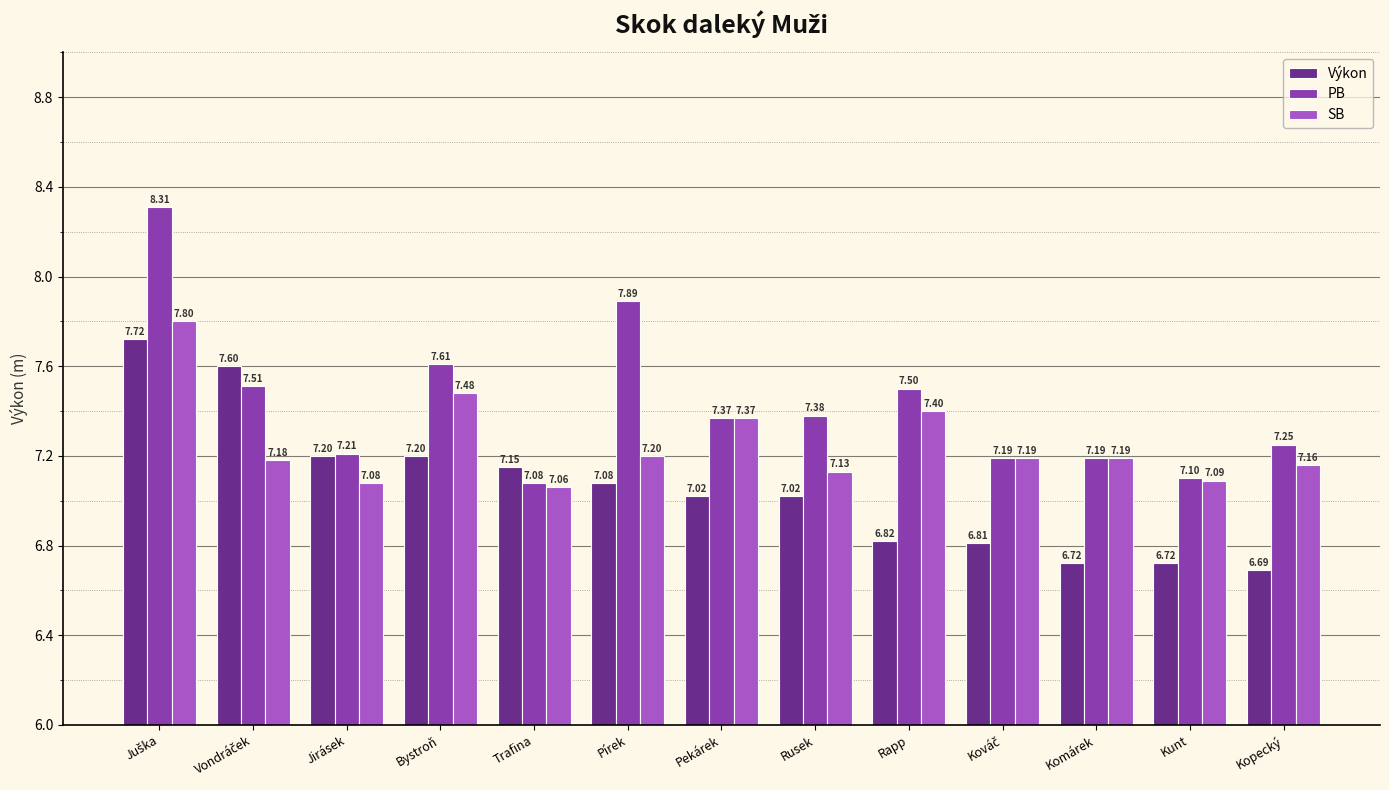

Rank the series by their maximum value, from highest to lowest.

PB, SB, Výkon